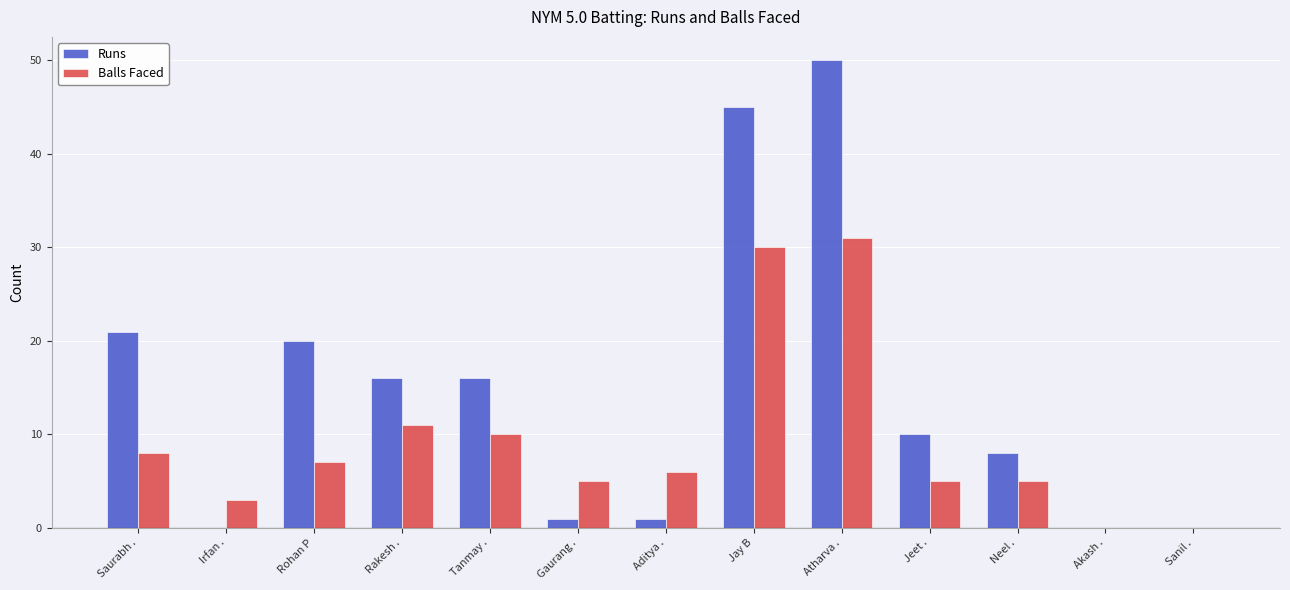

At which category does the chart reach its peak across all series?

Atharva .